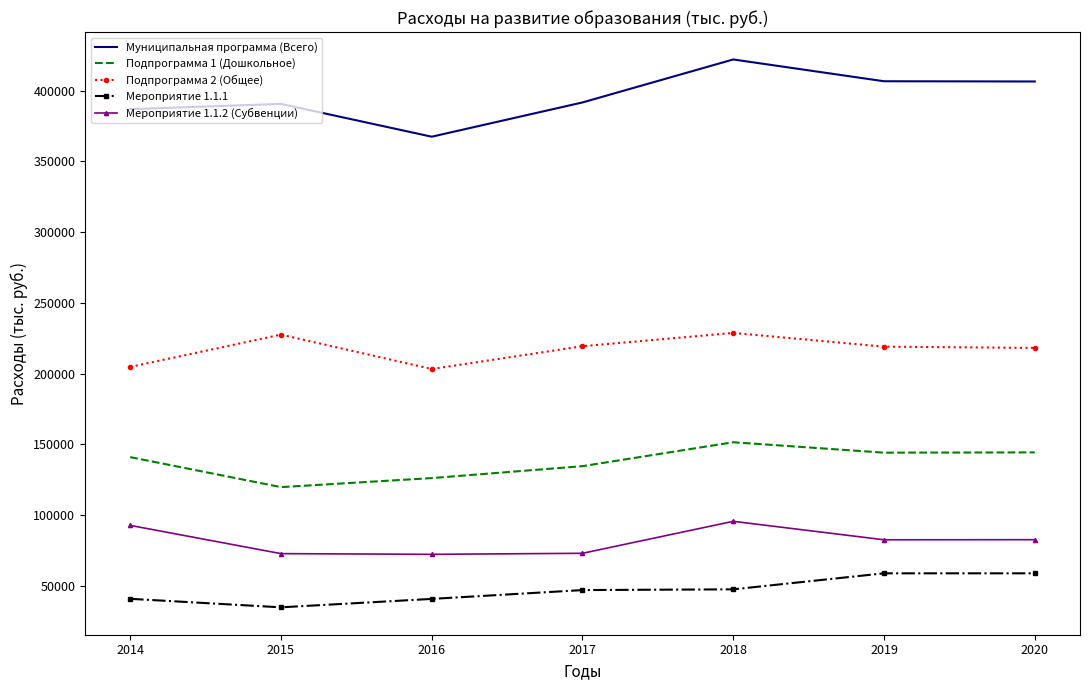

True or false: Мероприятие 1.1.2 (Субвенции) and Подпрограмма 2 (Общее) cross at least once.

False